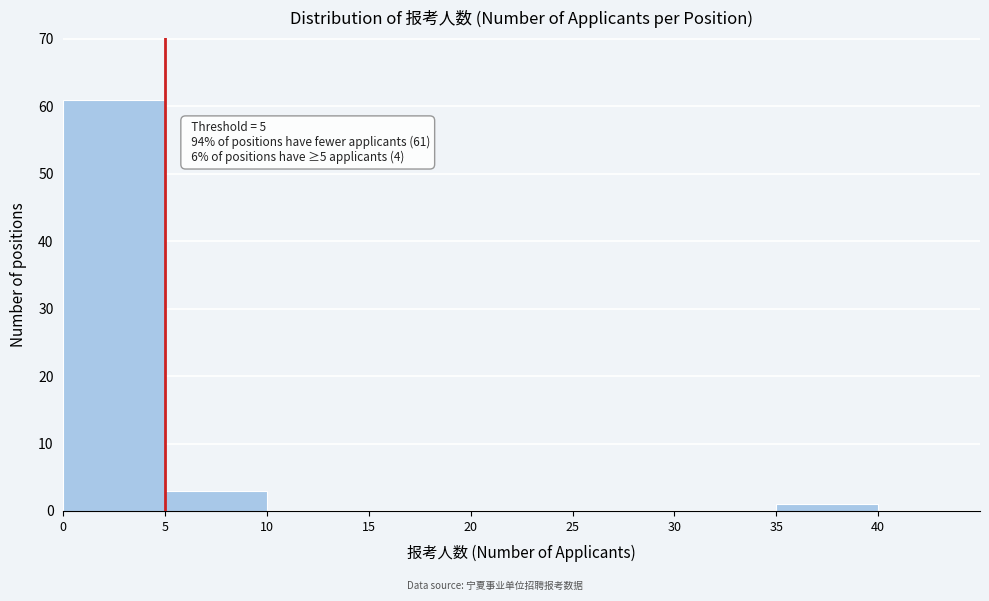

Which range on the x-axis has the tallest bar?

0 to 5